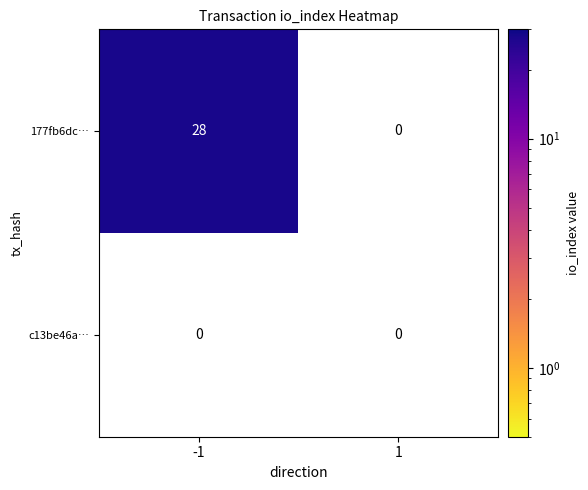

At which category is the sum across all series the highest?

-1